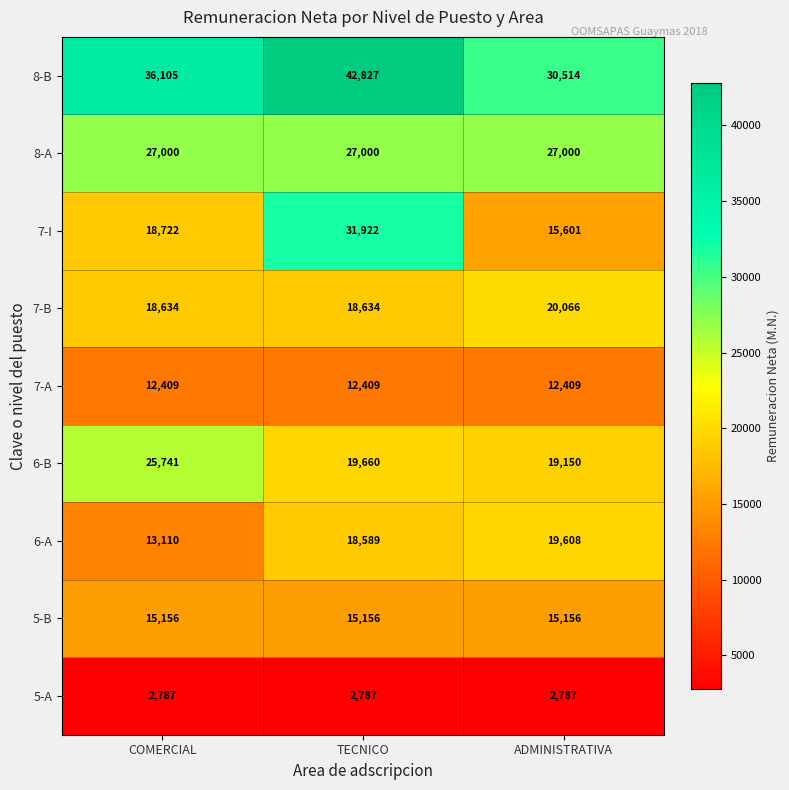

Which category has the highest value across all series?

TECNICO